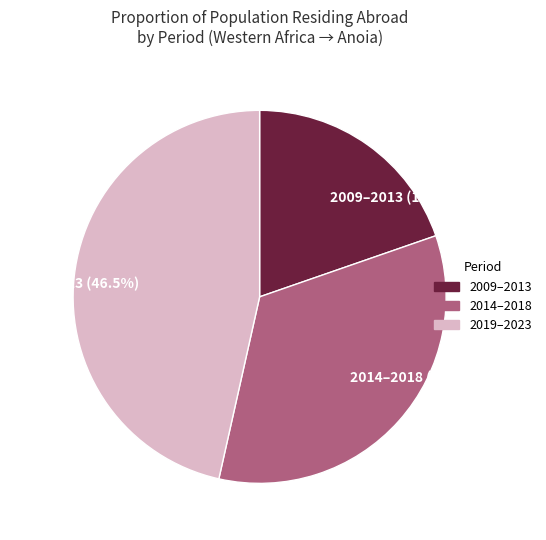

What percentage is NOT represented by 2019–2023 (46.5%)?

53.5%